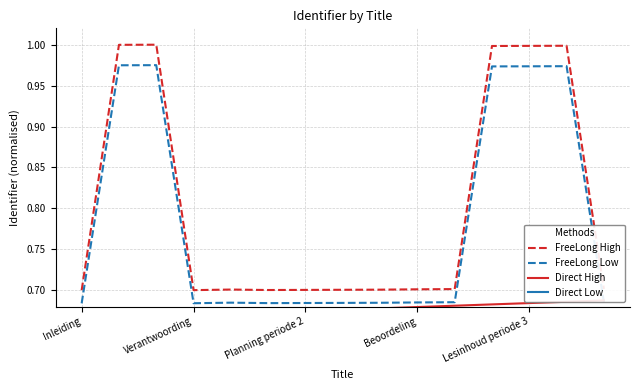

True or false: FreeLong Low and FreeLong High cross at least once.

False